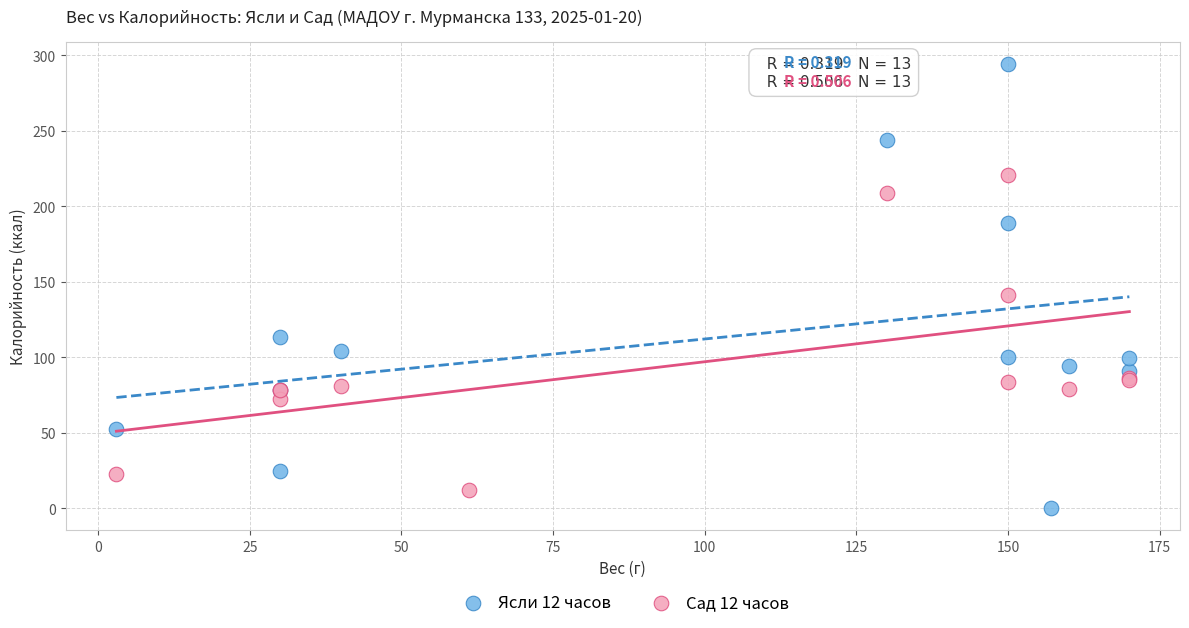

Which series has the widest spread of Y values?

Ясли 12 часов